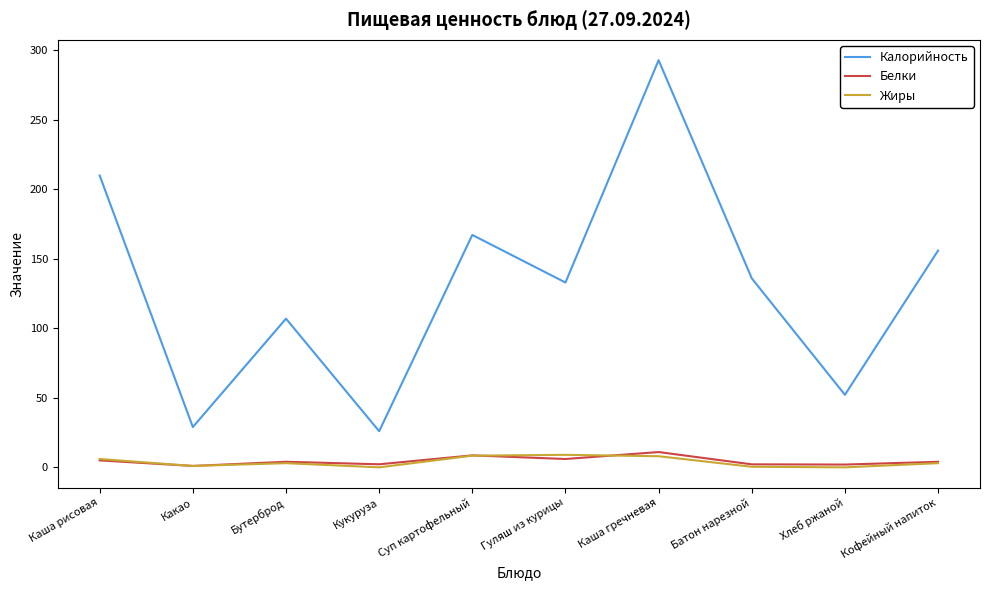

At which category does Калорийность reach its first local peak?

Бутерброд